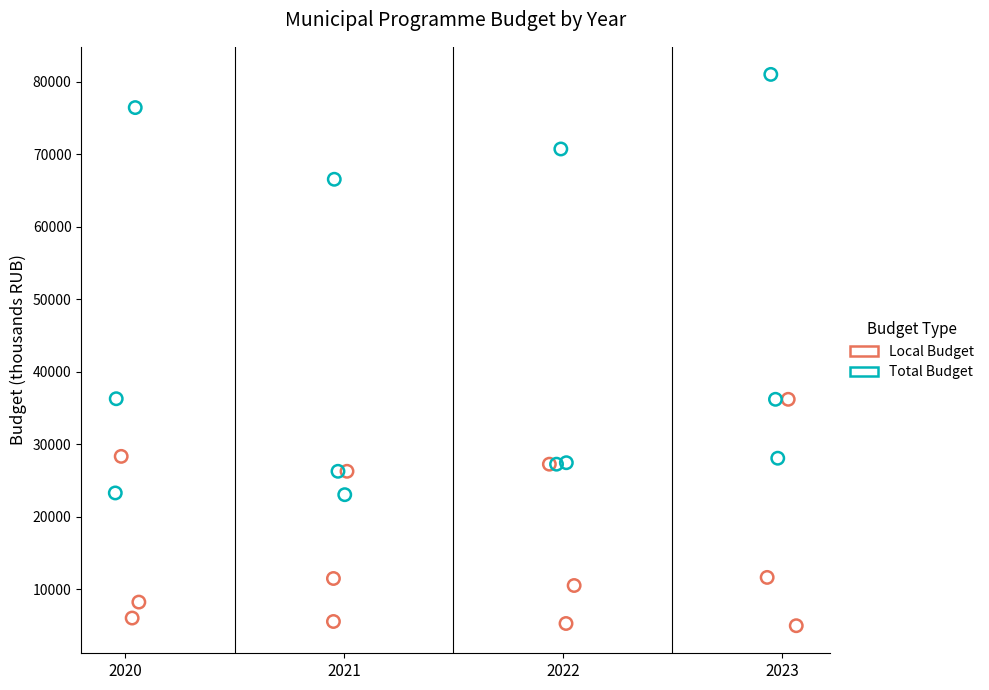

Which series has the largest Y range (max minus min)?

Total Budget